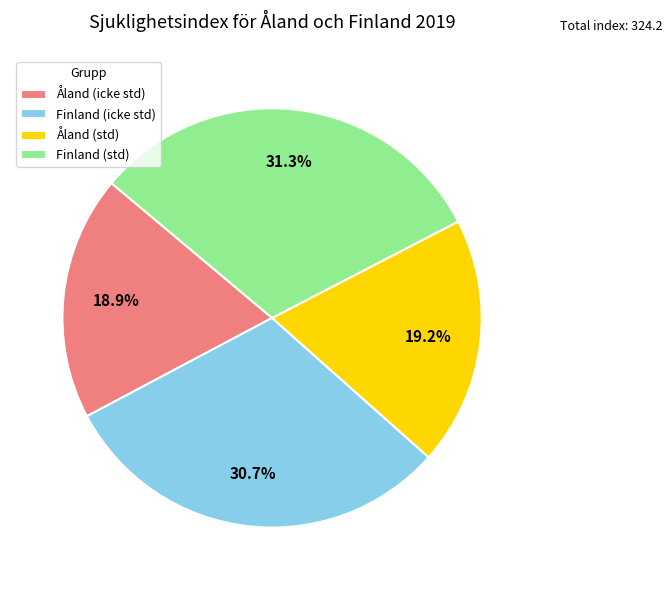

To the nearest percent, what is the difference between the largest and smallest slice percentages?

12%